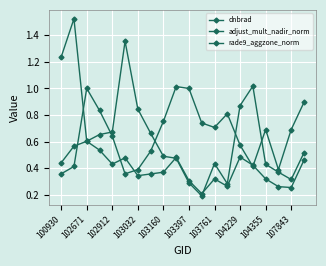

How many times do dnbrad and rade9_aggzone_norm cross each other?

4